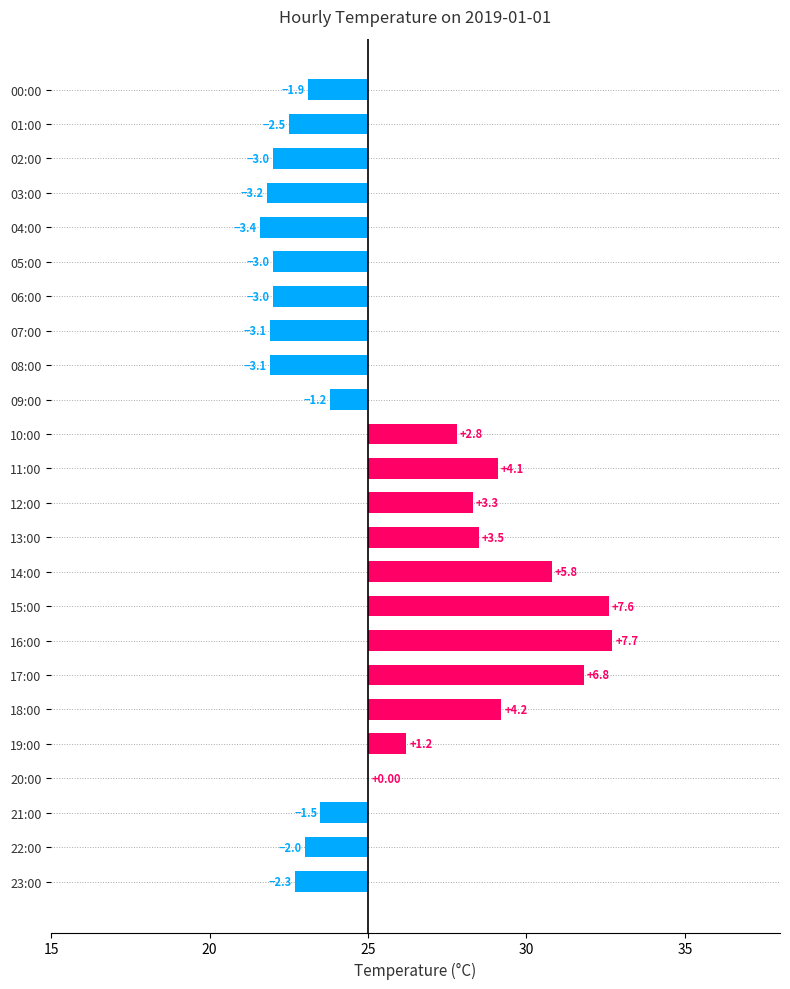

What is the value of the 10th bar from the left?

-1.2